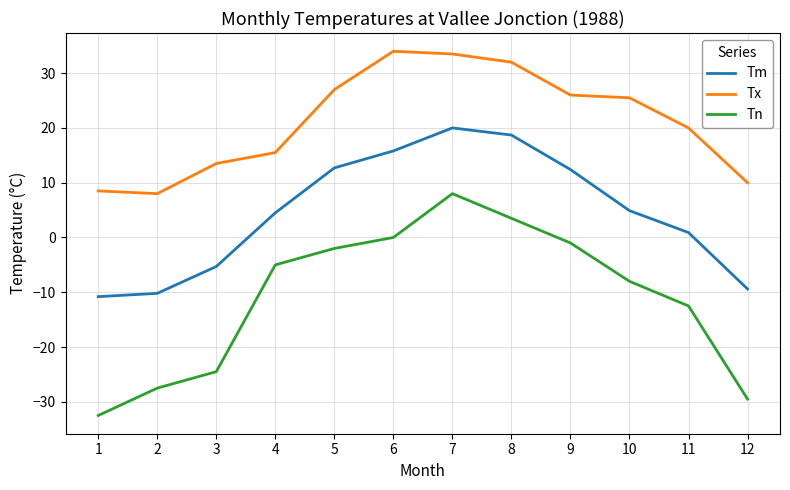

Where is the first local maximum for Tm?

7